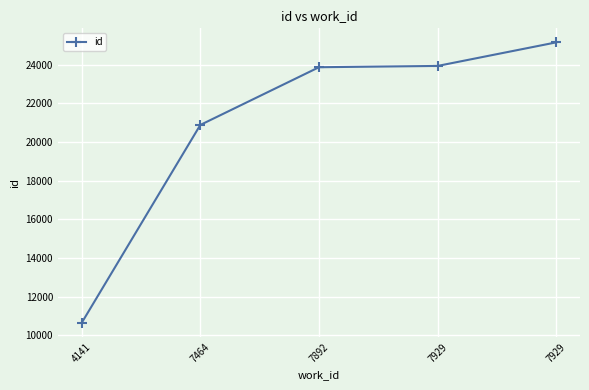

Reading left to right, list all the values displayed in this chart.

4141=10646	7464=20884	7892=23869	7929=23936	7929=25155